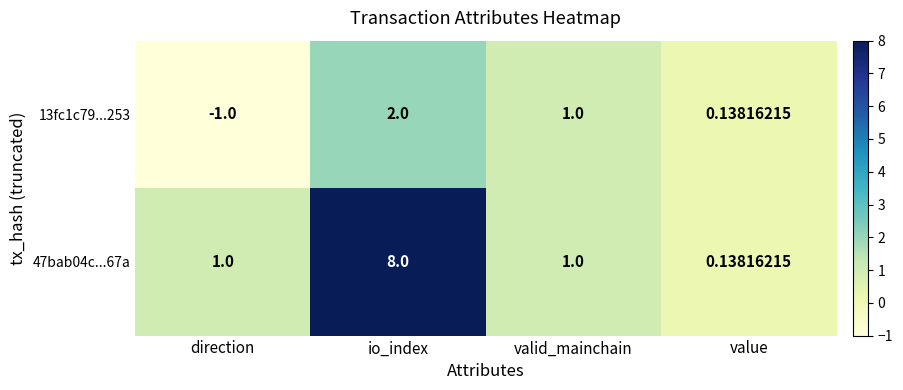

At which category is the sum across all series the highest?

io_index